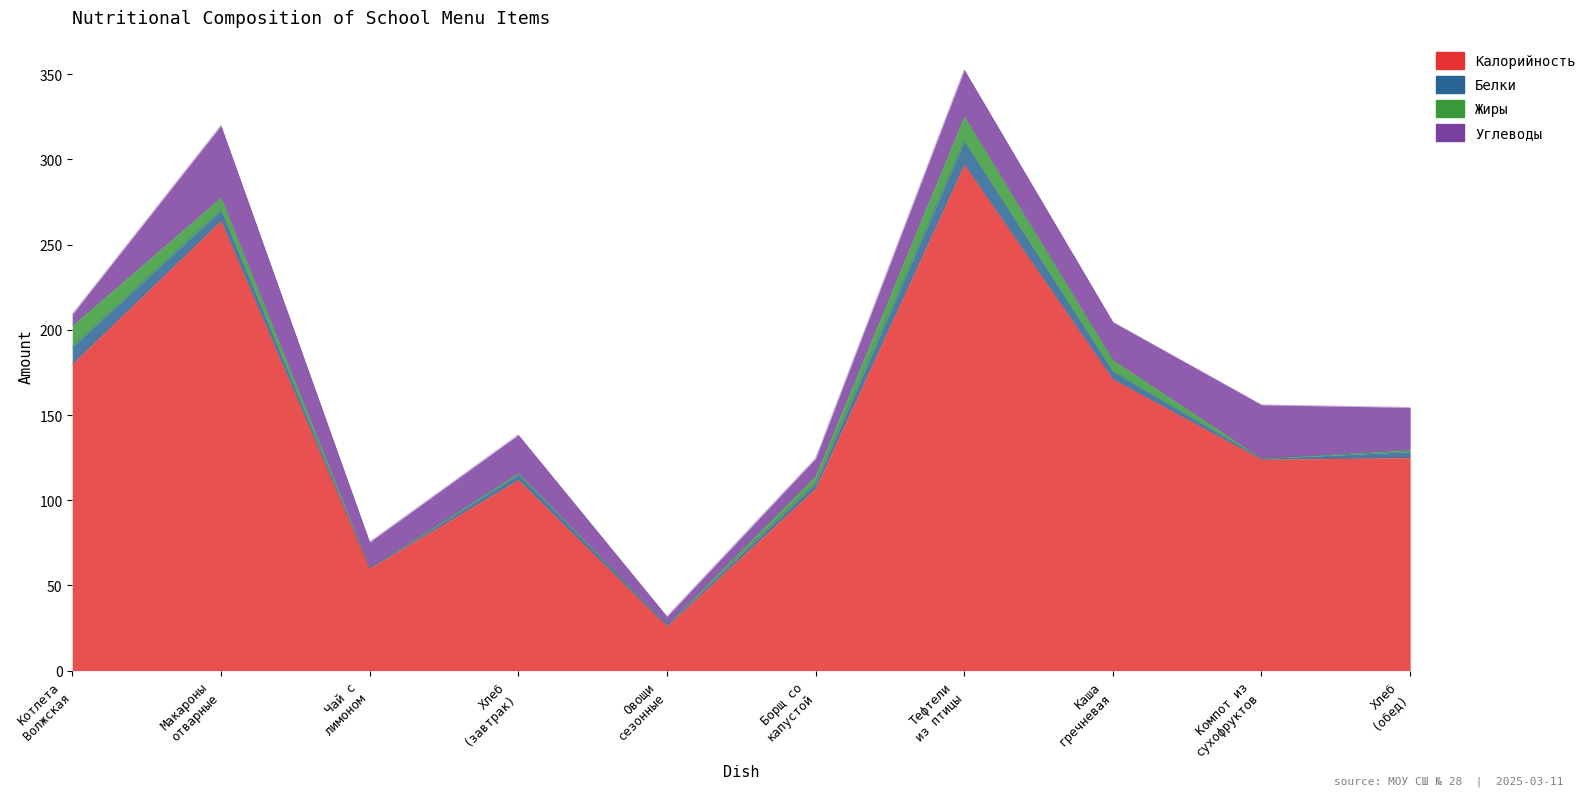

Is it true that Жиры equals 0.9 at Хлеб домашний (завтрак)?

True